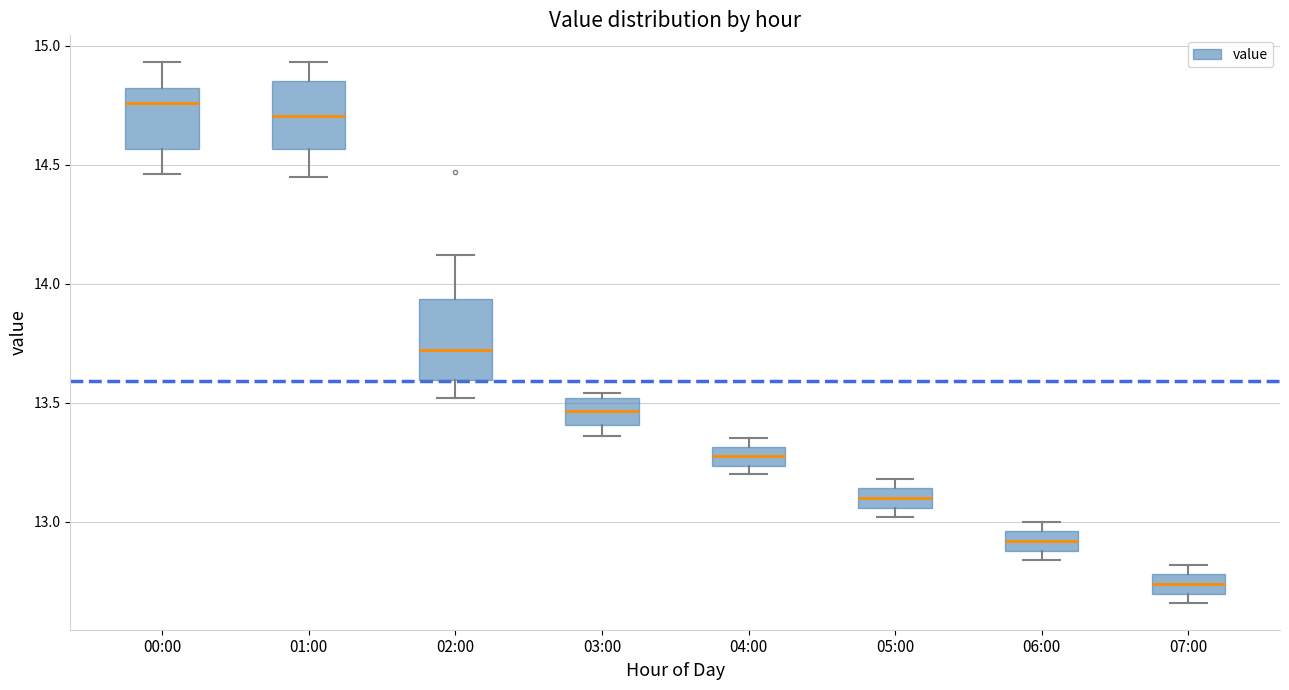

Reading left to right, transcribe this box plot: for each box, give where its median line is, the range the box spans, and where its two whiskers end, as read against the y-axis. The values are not printed on the chart, so give them approximately, as read against the axis.

00:00: median 14.75, box 14.55 to 14.80, whiskers 14.45 to 14.95
01:00: median 14.70, box 14.55 to 14.85, whiskers 14.45 to 14.95
02:00: median 13.70, box 13.60 to 13.95, whiskers 13.50 to 14.10
03:00: median 13.45, box 13.40 to 13.50, whiskers 13.35 to 13.55
04:00: median 13.30 (inside the box), box 13.25 to 13.30, whiskers 13.20 to 13.35
05:00: median 13.10, box 13.05 to 13.15, whiskers 13.00 to 13.20
06:00: median 12.90 (inside the box), box 12.90 to 12.95, whiskers 12.85 to 13.00
07:00: median 12.75, box 12.70 to 12.80, whiskers 12.65 to 12.80 (just above the box's upper edge)